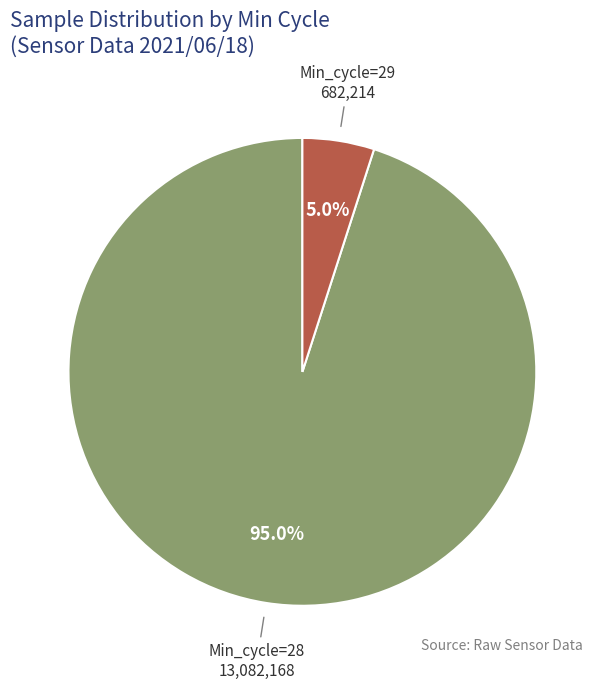

Is the sum of Min_cycle=28 and Min_cycle=29 greater than half?

Yes